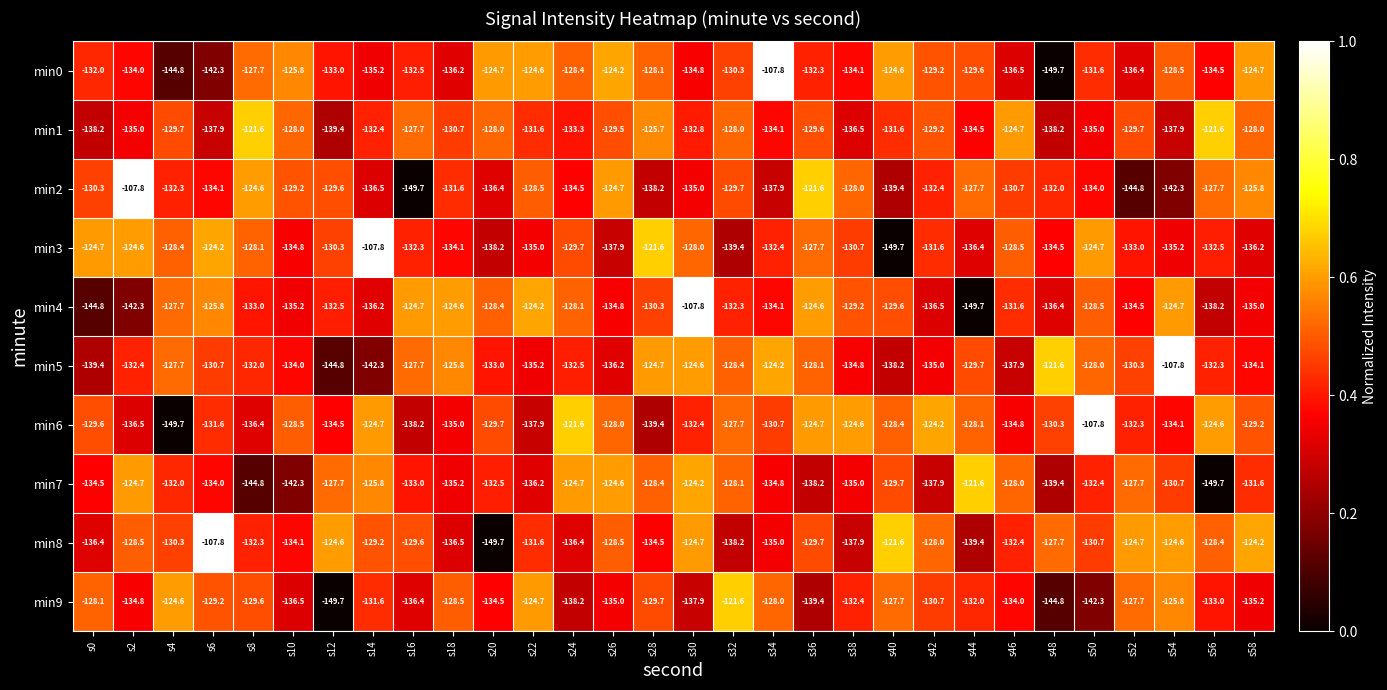

What is the total value across all series at s42?

-1314.7